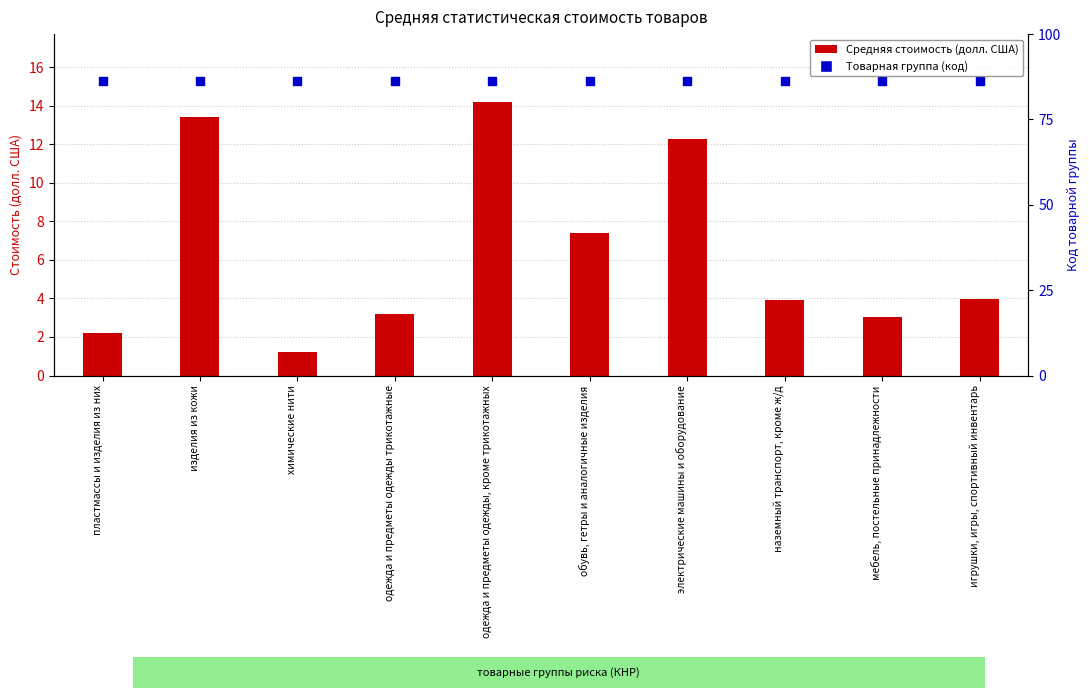

At which category is the sum across all series the highest?

одежда и предметы одежды, кроме трикотажных